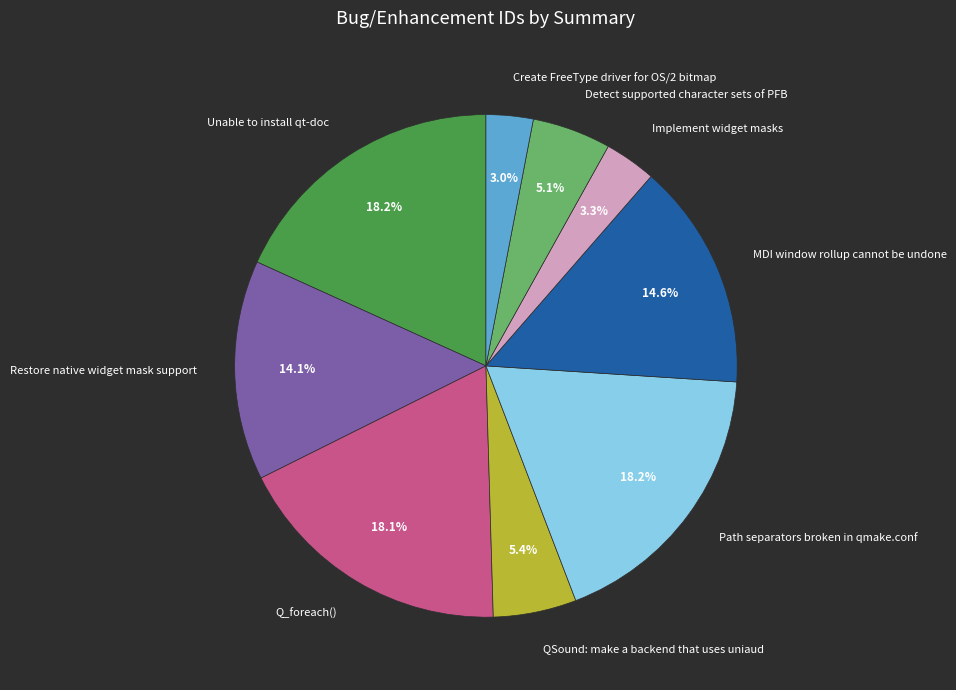

Between Create FreeType driver for OS/2 bitmap and MDI window rollup cannot be undone, which is larger?

MDI window rollup cannot be undone